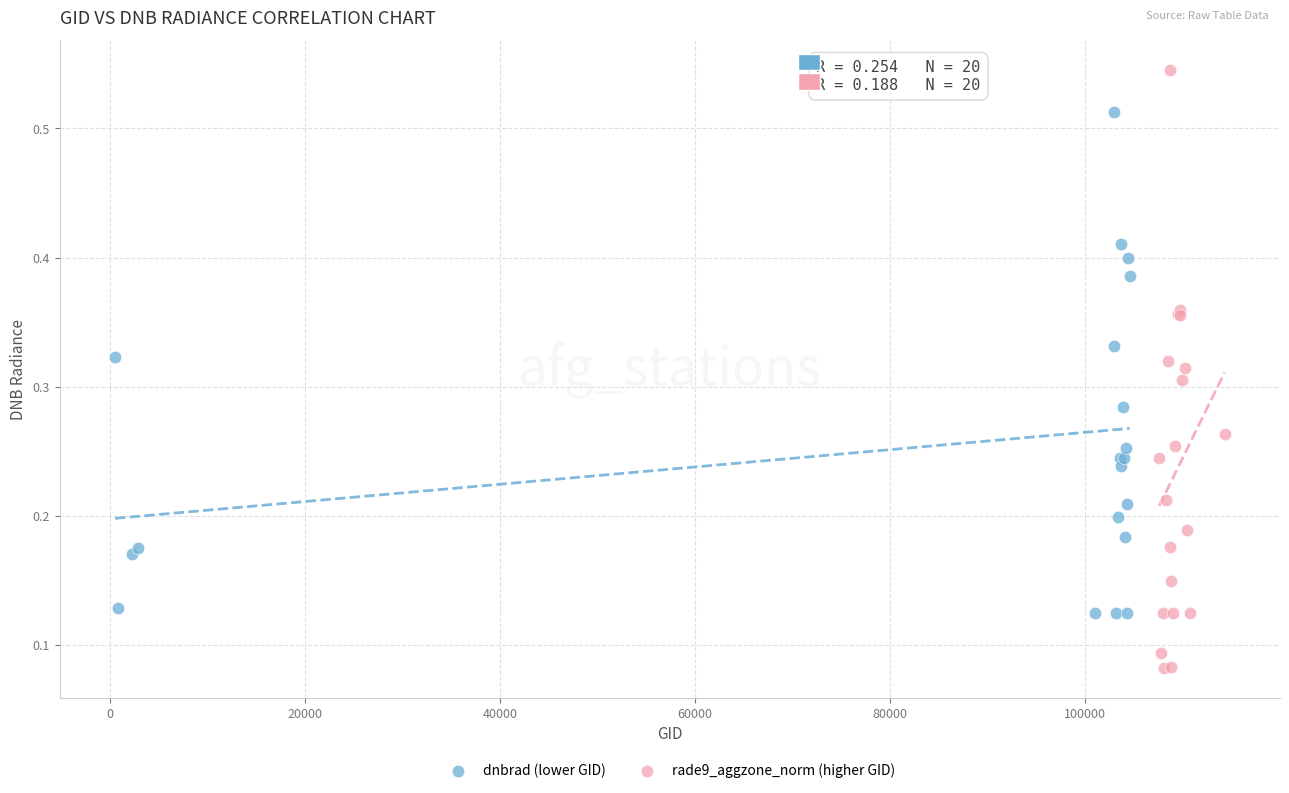

Which series contains the lowest Y value?

rade9_aggzone_norm (higher GID)